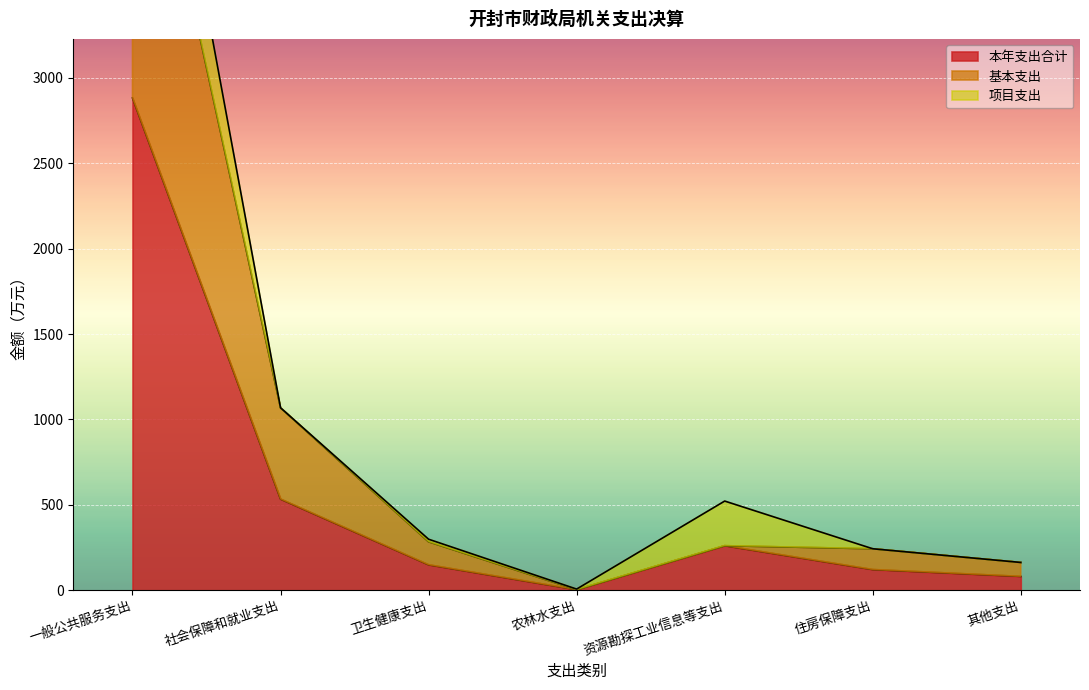

What is the average value of the 基本支出 series?

1010.7